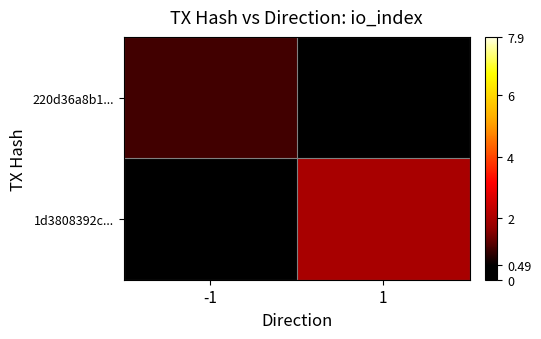

Is the value of 1d3808392c... at -1 greater than the value of 220d36a8b1... at -1?

No